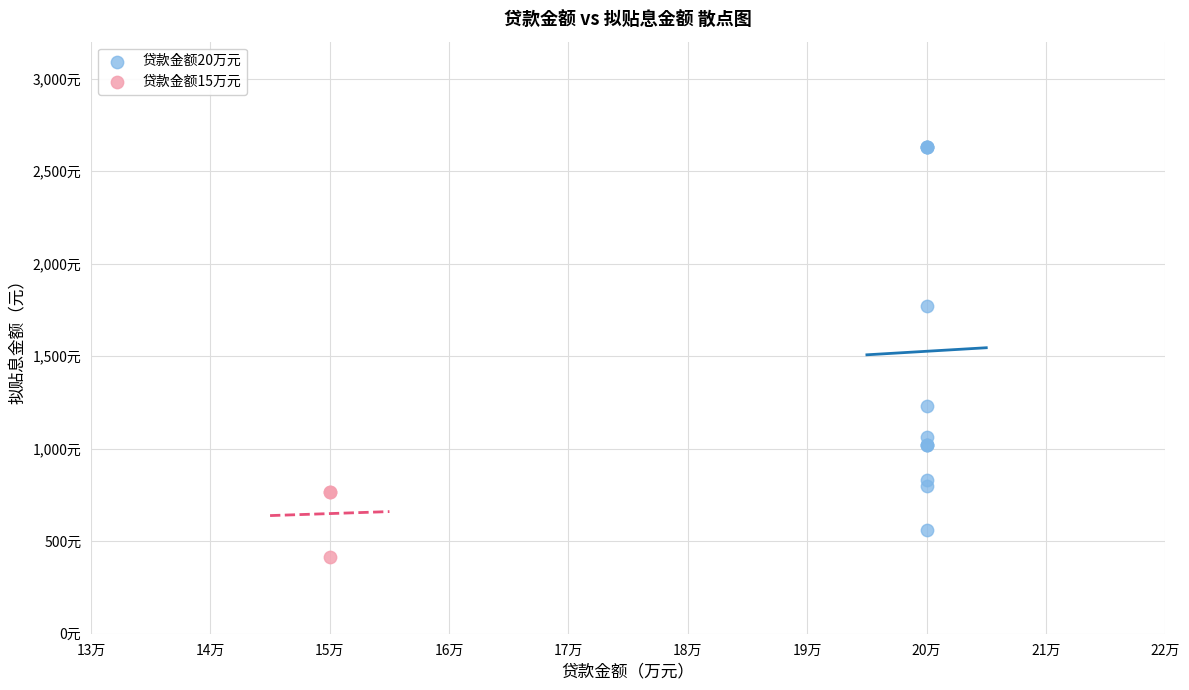

What are all the series names shown in the legend?

贷款金额20万元, 贷款金额15万元